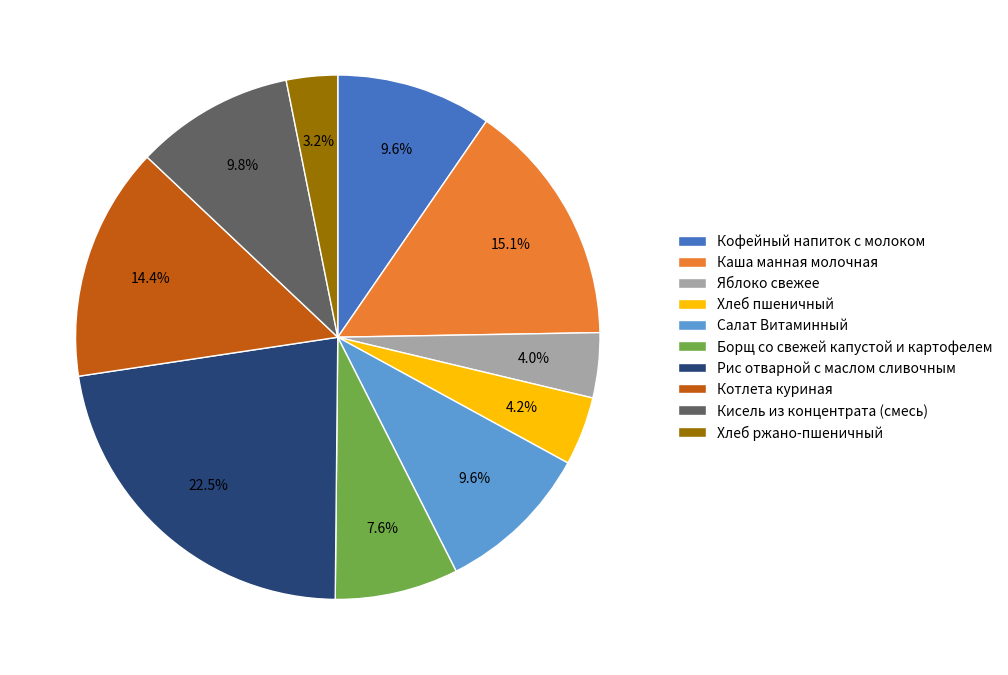

Which has a higher value, Хлеб пшеничный or Каша манная молочная?

Каша манная молочная